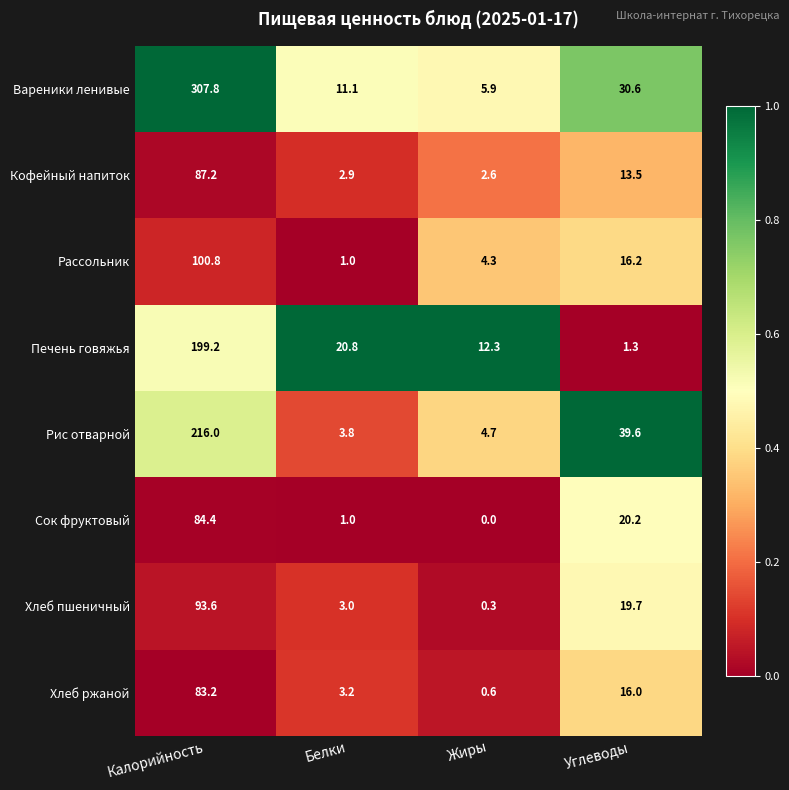

At which category is the sum across all series the highest?

Калорийность